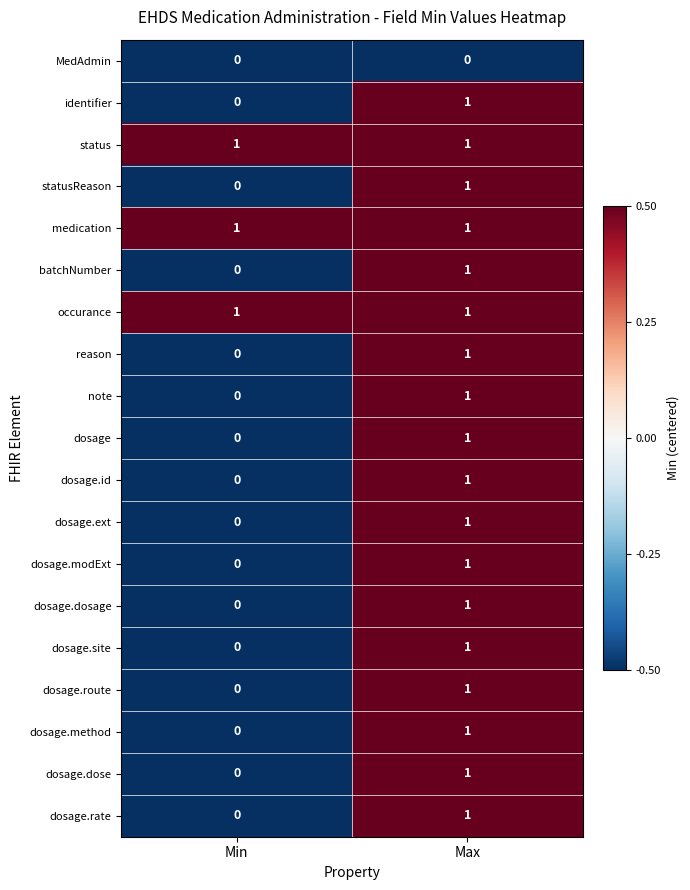

Which category has the highest value in the note series?

Max